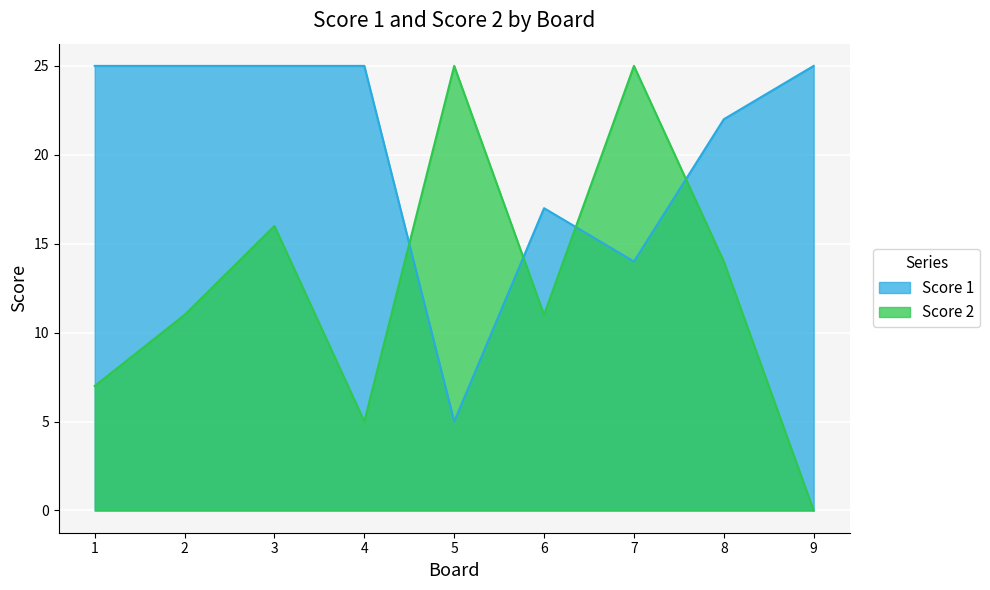

Rank the series by their average value, from lowest to highest.

Score 2, Score 1